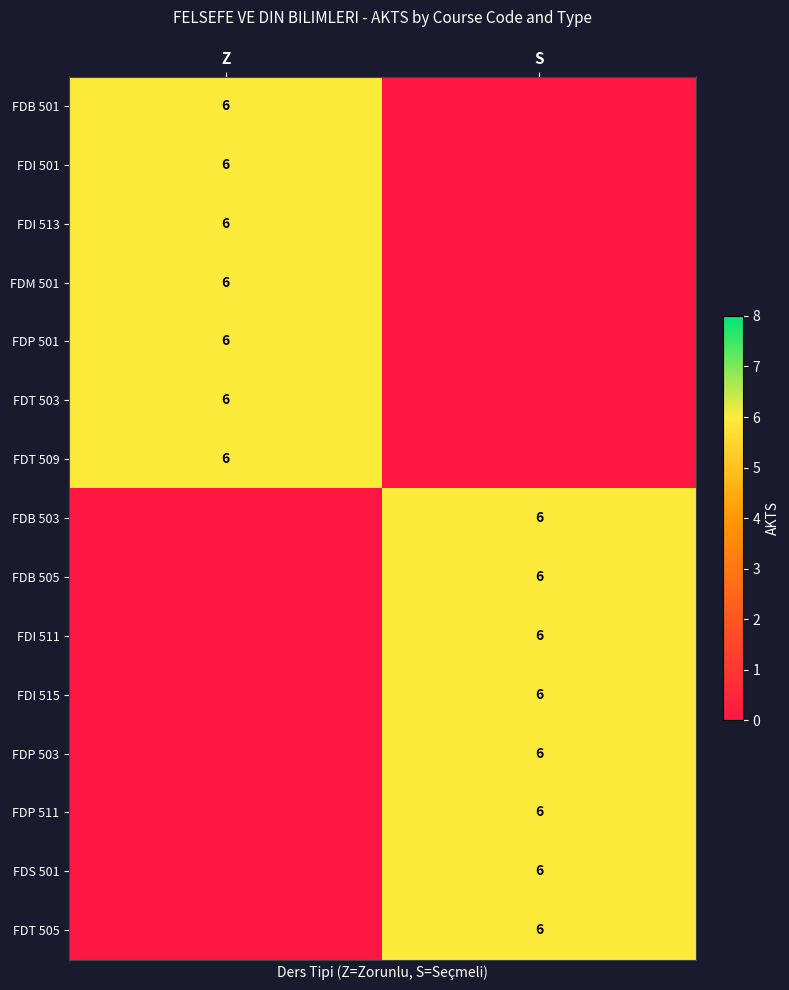

True or false: FDP 511 has a value of 9 at S.

False